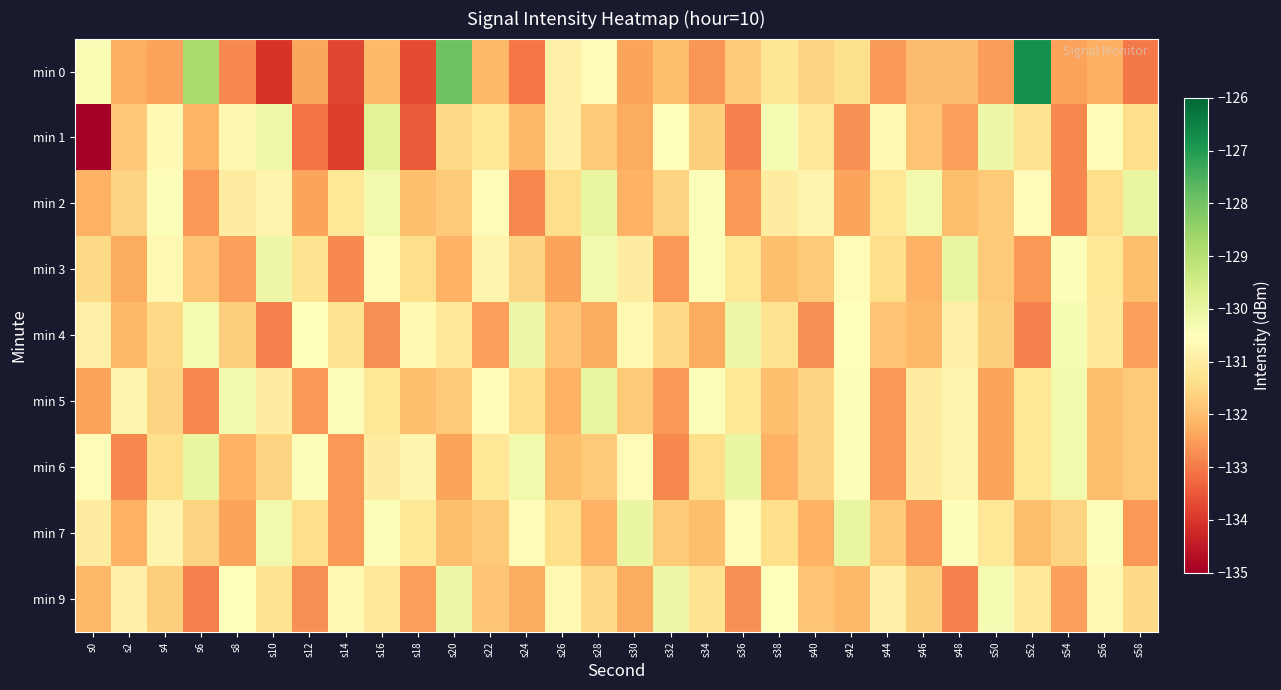

What is the difference between the highest and lowest values at s30?

2.4